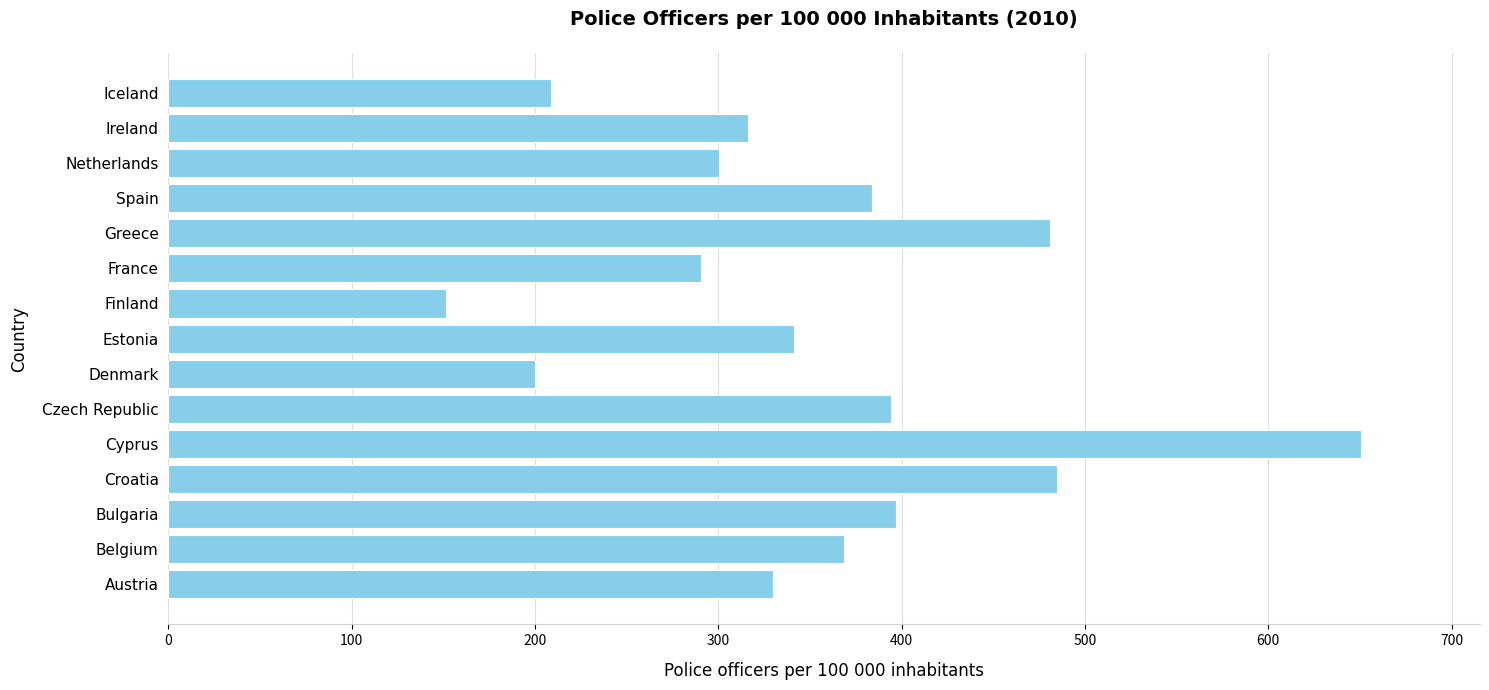

Between Cyprus and France, which is larger?

Cyprus